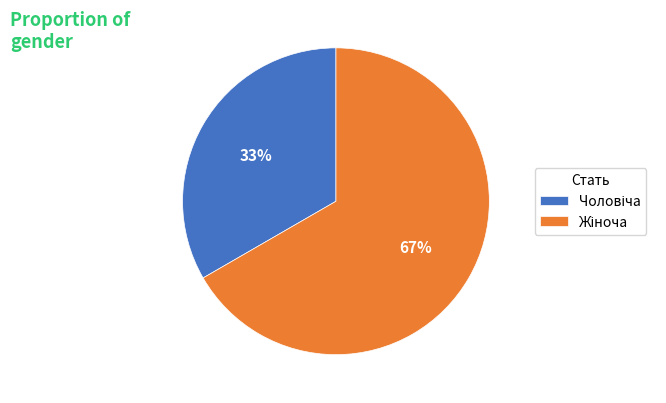

How many slices are in this pie chart?

2